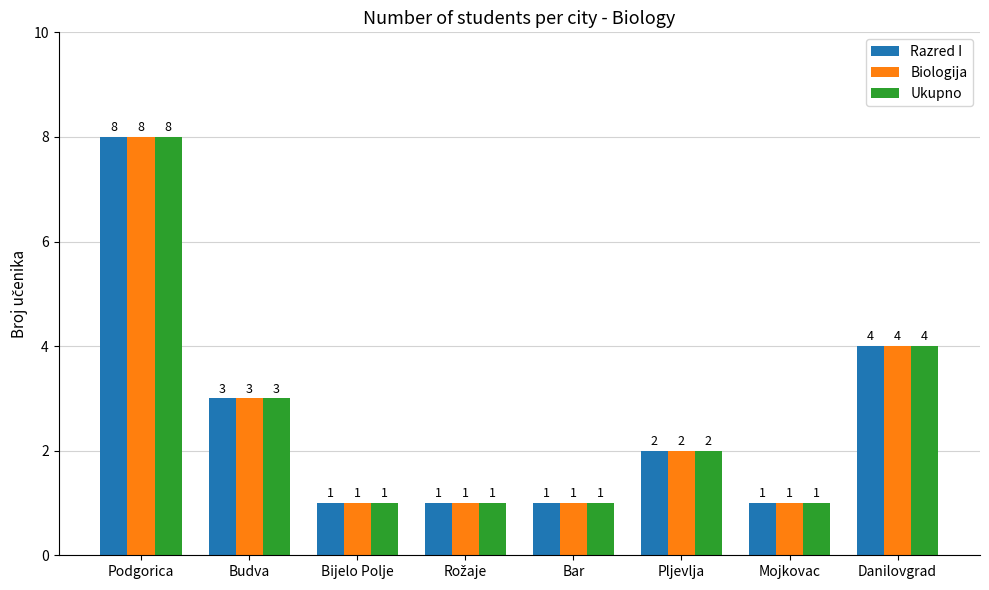

Does the chart contain stacked bars?

No